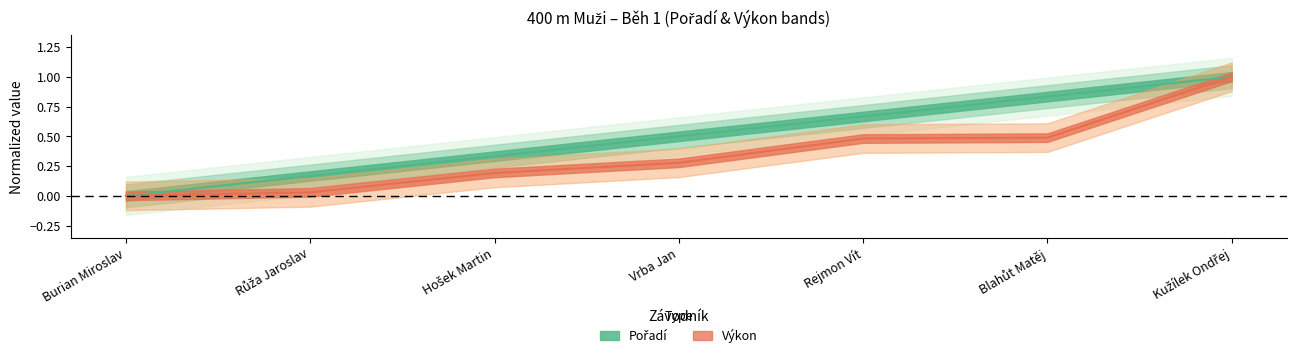

Does the chart display data point markers on the line(s)?

No